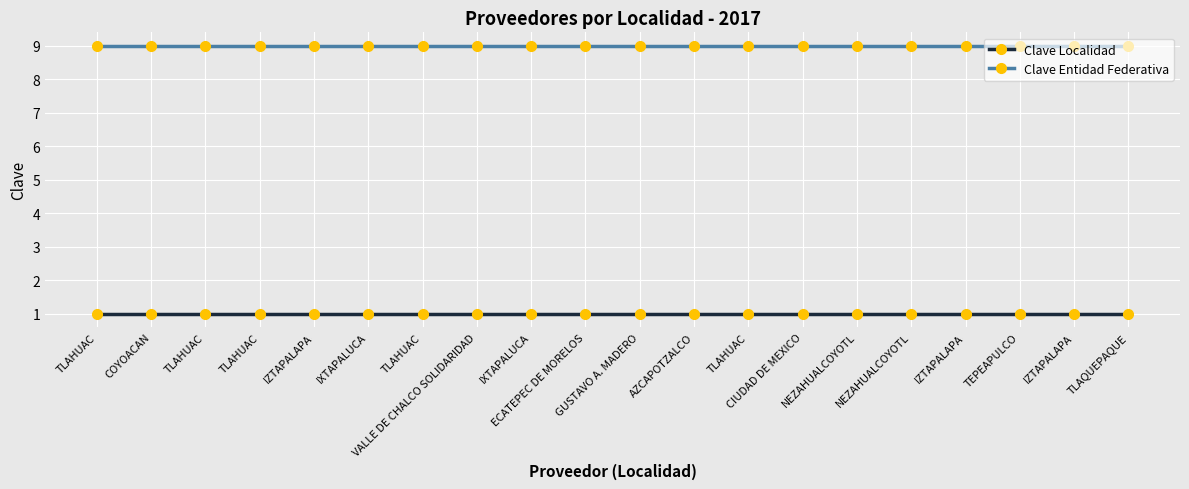

How many distinct data groups are displayed?

2